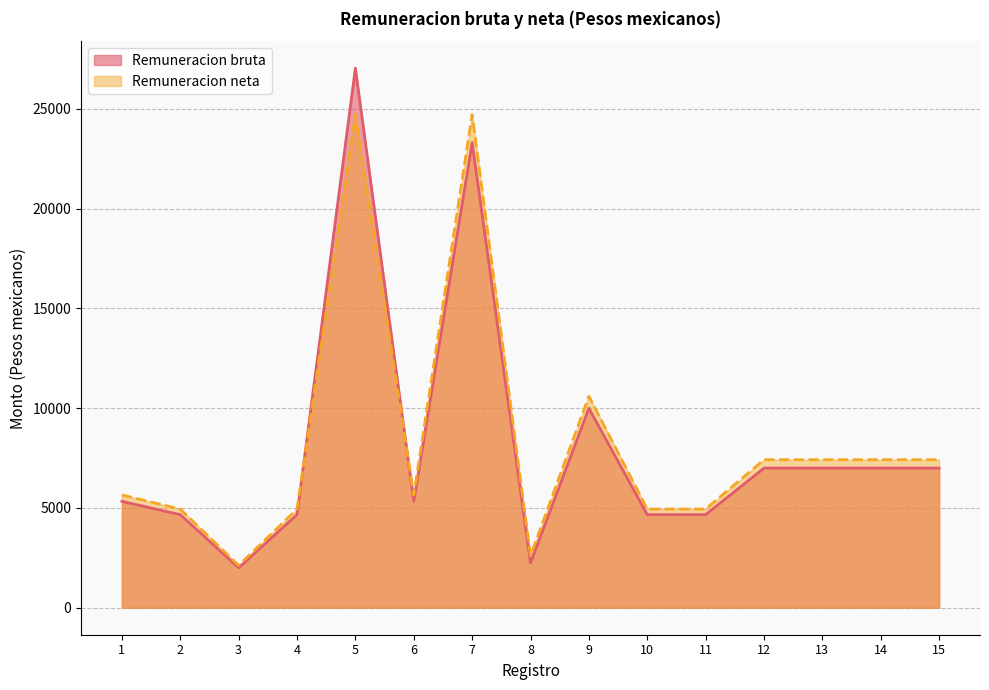

In Remuneracion bruta, how many points are lower than both neighbors (excluding endpoints)?

3